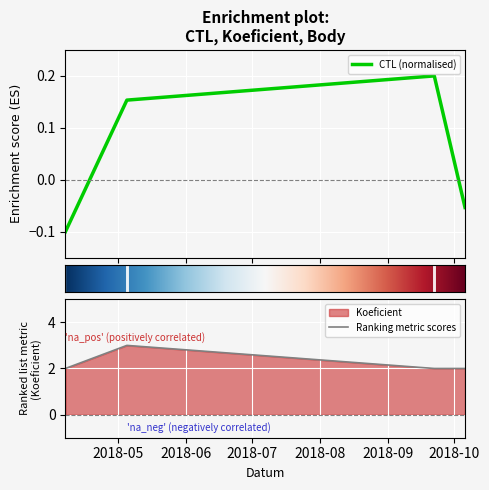

In CTL (normalised), how many points are higher than both neighbors (excluding endpoints)?

1